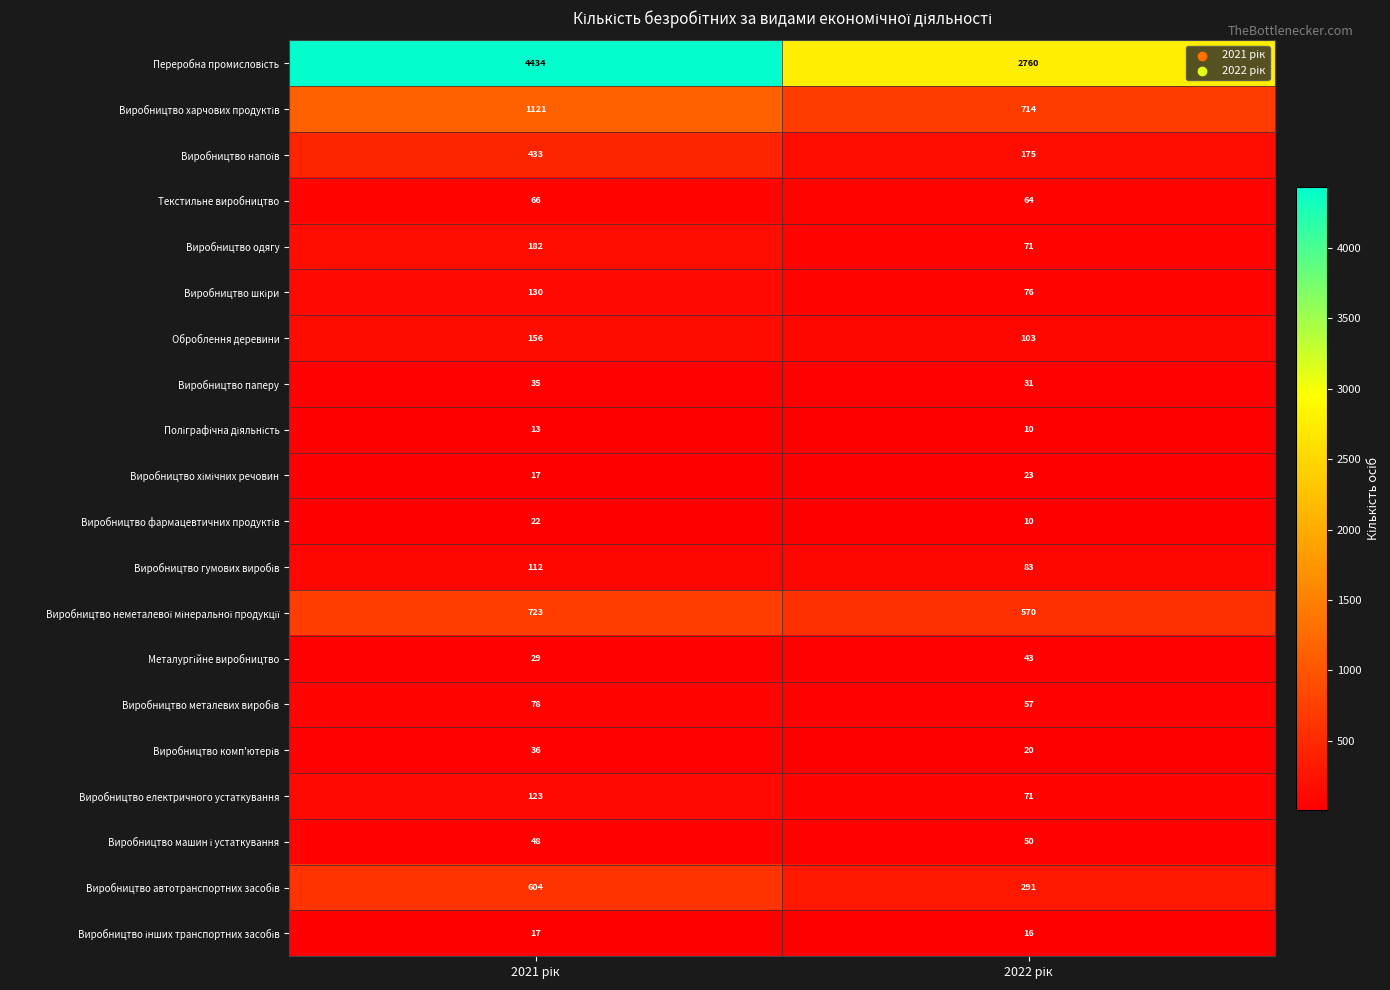

What is the average value of the Оброблення деревини series?

130